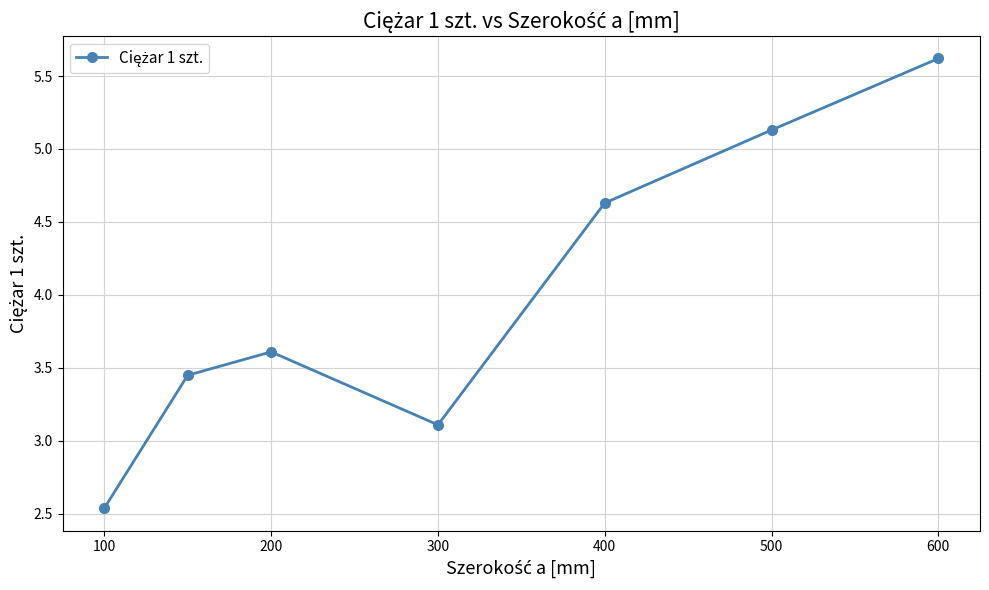

What is the average value?

4.0